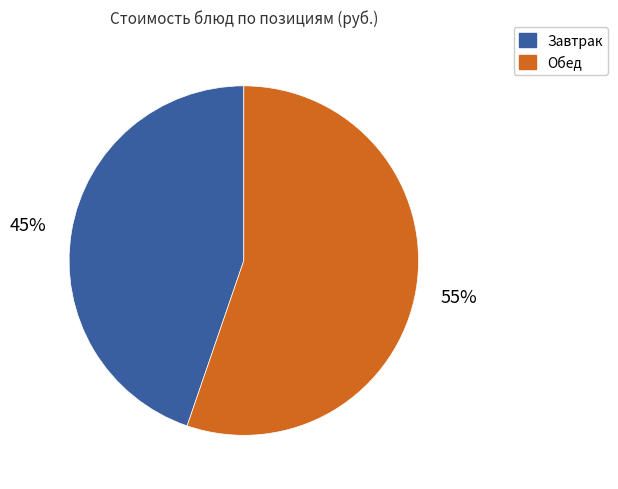

How many slices are in this pie chart?

2